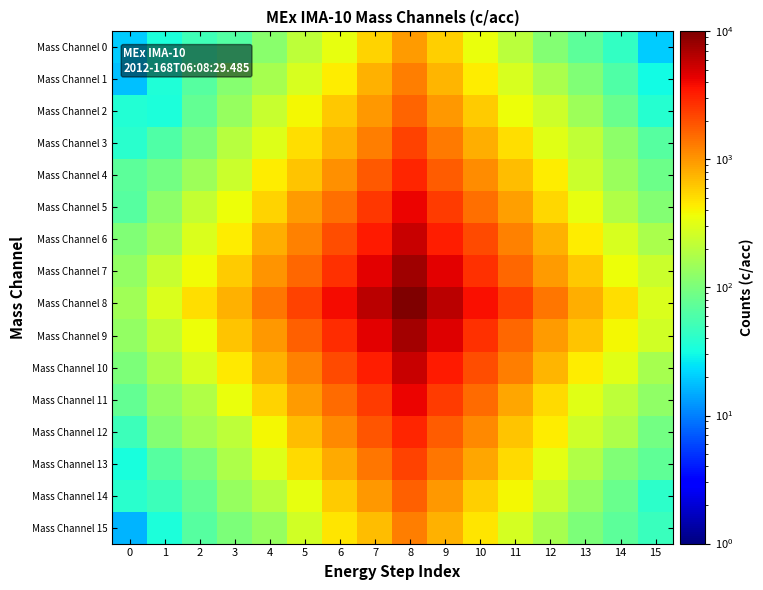

Reading left to right, list all the values displayed in this chart.

Mass Channel 0: 0=20	1=34	2=51	3=63	4=119	5=208	6=331	7=554	8=939	9=569	10=350	11=201	12=110	13=70	14=44	15=20
Mass Channel 1: 0=18	1=36	2=66	3=112	4=161	5=282	6=430	7=767	8=1246	9=739	10=424	11=281	12=168	13=104	14=62	15=31
Mass Channel 2: 0=37	1=35	2=77	3=138	4=231	5=388	6=625	7=967	8=1605	9=998	10=593	11=361	12=248	13=146	14=81	15=39
Mass Channel 3: 0=40	1=62	2=100	3=194	4=299	5=503	6=773	7=1260	8=2208	9=1299	10=790	11=503	12=306	13=217	14=120	15=67
Mass Channel 4: 0=70	1=90	2=144	3=244	4=429	5=640	6=1060	7=1799	8=3049	9=1765	10=1080	11=676	12=429	13=239	14=142	15=84
Mass Channel 5: 0=65	1=121	2=223	3=360	4=551	5=933	6=1482	7=2503	8=4191	9=2399	10=1451	11=916	12=527	13=334	14=184	15=108
Mass Channel 6: 0=106	1=153	2=284	3=423	4=792	5=1204	6=2040	7=3292	8=5517	9=3257	10=2105	11=1221	12=772	13=433	14=278	15=170
Mass Channel 7: 0=131	1=230	2=366	3=588	4=1035	5=1575	6=2662	7=4456	8=7557	9=4450	10=2653	11=1566	12=934	13=621	14=358	15=244
Mass Channel 8: 0=150	1=288	2=502	3=755	4=1356	5=2283	6=3787	7=6155	8=10087	9=6133	10=3685	11=2289	12=1341	13=801	14=496	15=287
Mass Channel 9: 0=131	1=218	2=357	3=649	4=987	5=1701	6=2776	7=4519	8=7469	9=4532	10=2658	11=1589	12=950	13=632	14=386	15=256
Mass Channel 10: 0=103	1=170	2=276	3=448	4=765	5=1224	6=2103	7=3249	8=5522	9=3378	10=1997	11=1253	12=732	13=426	14=306	15=161
Mass Channel 11: 0=76	1=133	2=183	3=341	4=556	5=939	6=1491	7=2437	8=4121	9=2434	10=1514	11=859	12=521	13=316	14=209	15=126
Mass Channel 12: 0=49	1=108	2=157	3=207	4=381	5=691	6=1148	7=1857	8=2974	9=1735	10=1129	11=631	12=426	13=250	14=176	15=93
Mass Channel 13: 0=33	1=65	2=97	3=174	4=298	5=507	6=813	7=1363	8=2228	9=1361	10=838	11=508	12=318	13=180	14=107	15=73
Mass Channel 14: 0=40	1=50	2=77	3=135	4=196	5=328	6=596	7=985	8=1702	9=966	10=574	11=385	12=232	13=132	14=83	15=42
Mass Channel 15: 0=16	1=35	2=67	3=100	4=135	5=263	6=456	7=697	8=1265	9=755	10=468	11=267	12=160	13=100	14=70	15=47